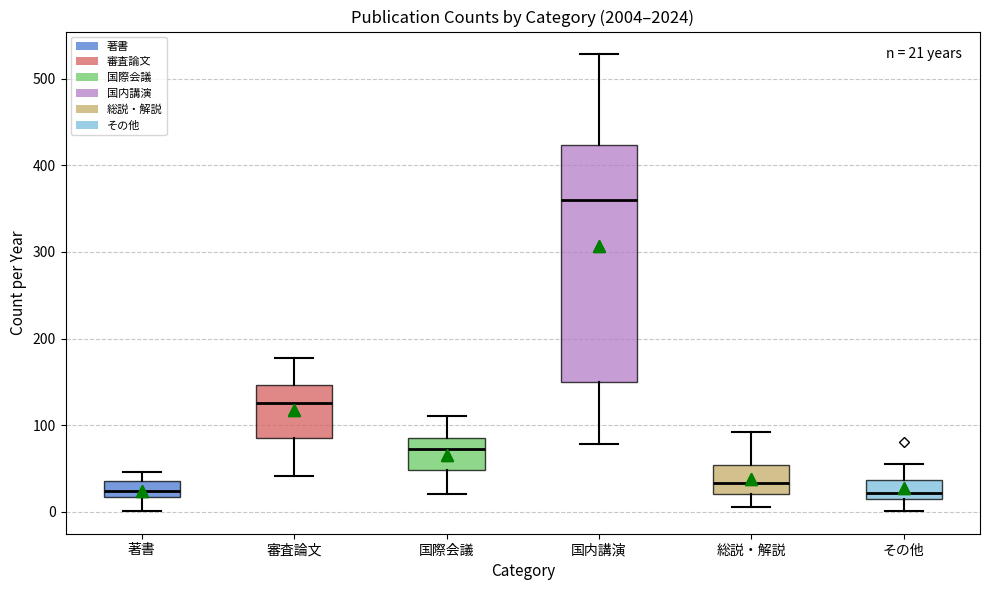

Comparing the boxes themselves (not the whiskers), which one is the tallest?

国内講演